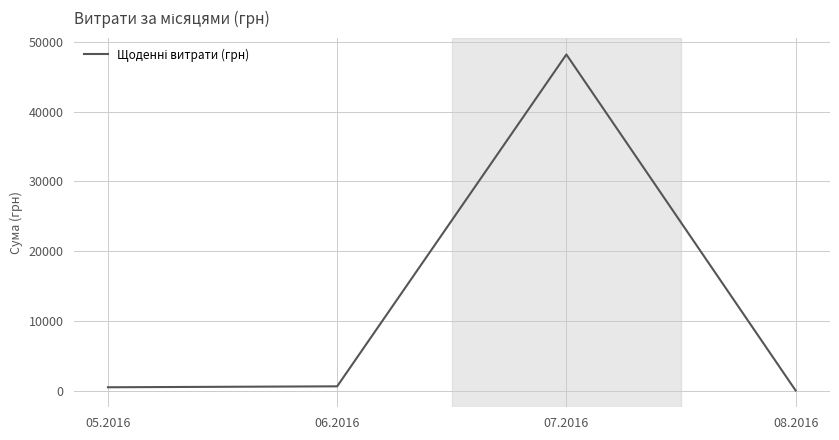

What is the average value?

12361.2